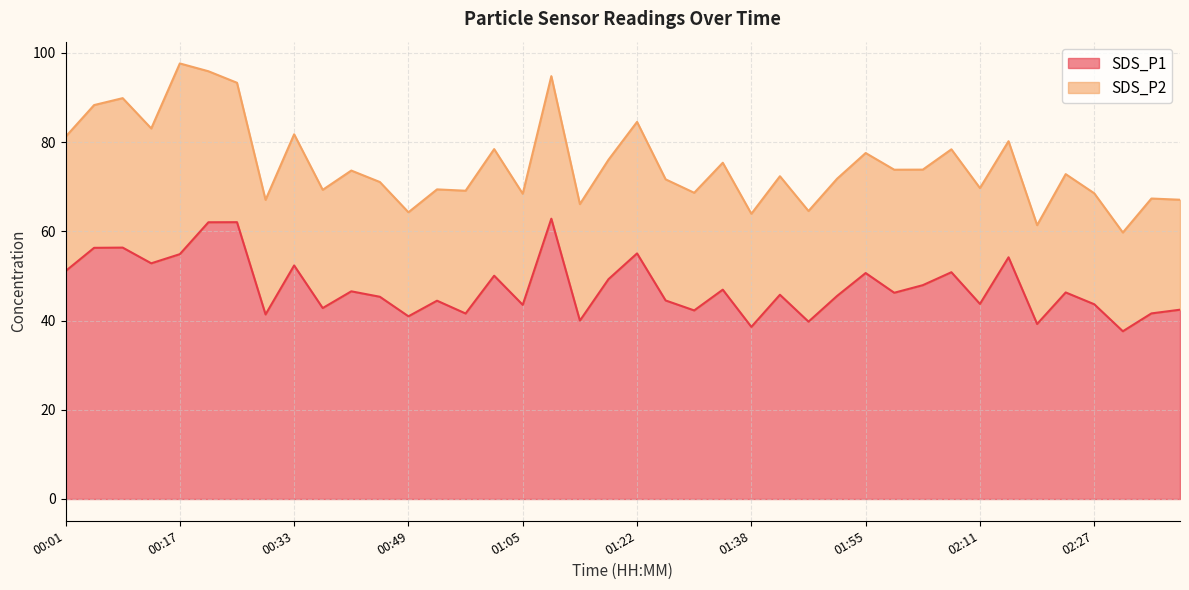

True or false: the data shows 47.9 at 02:03.

True